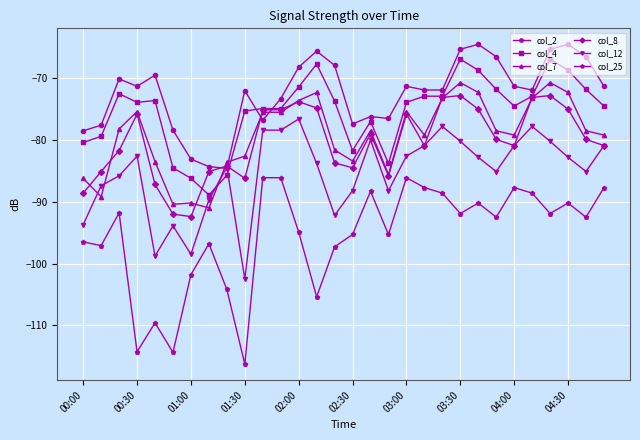

What is the average value of the col_8 series?

-80.3